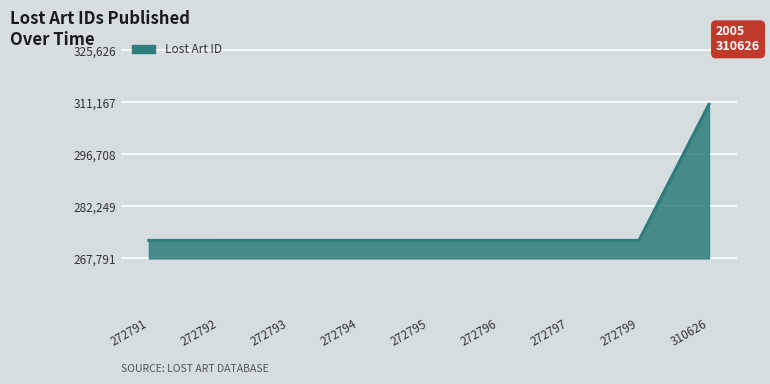

The chart shows a value of 199097 at 310626. True or false?

False